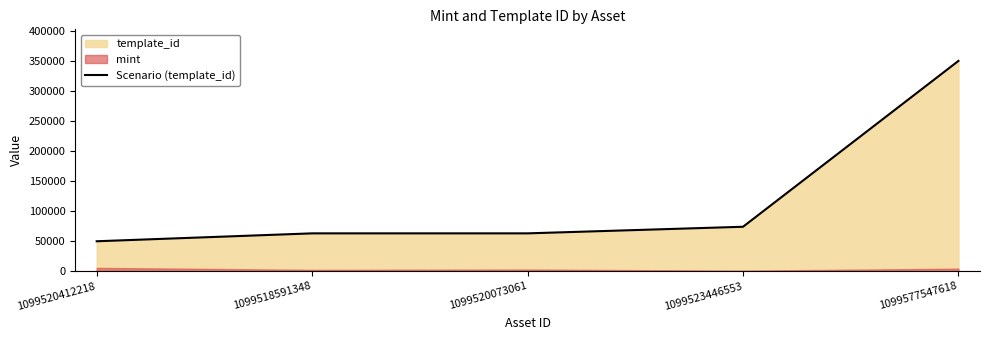

What is the value of the 1st point from the left?

49849